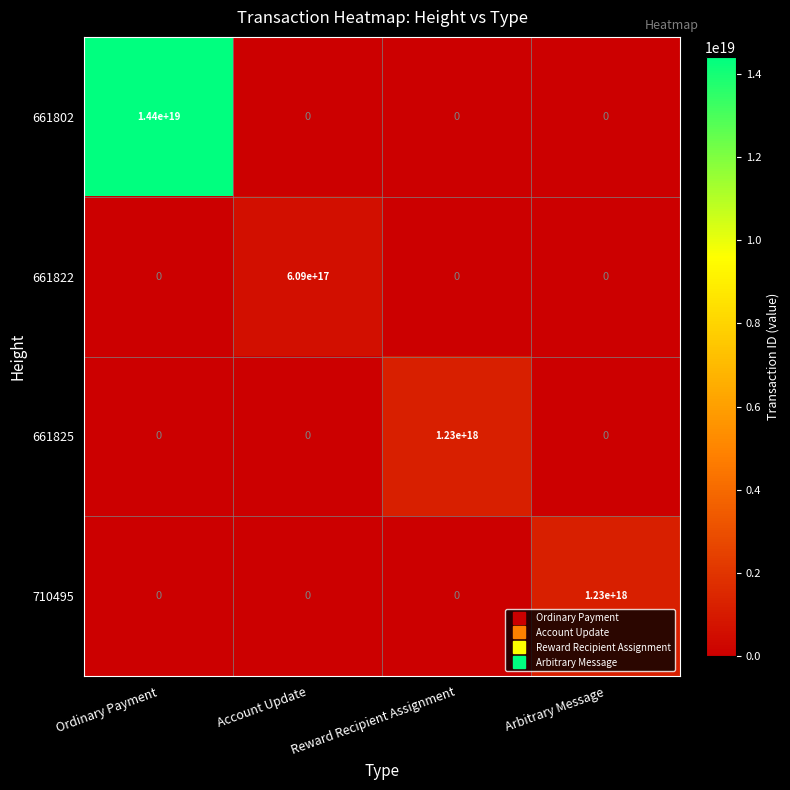

How many 661822 values are between 0 and 609000000000000000?

4